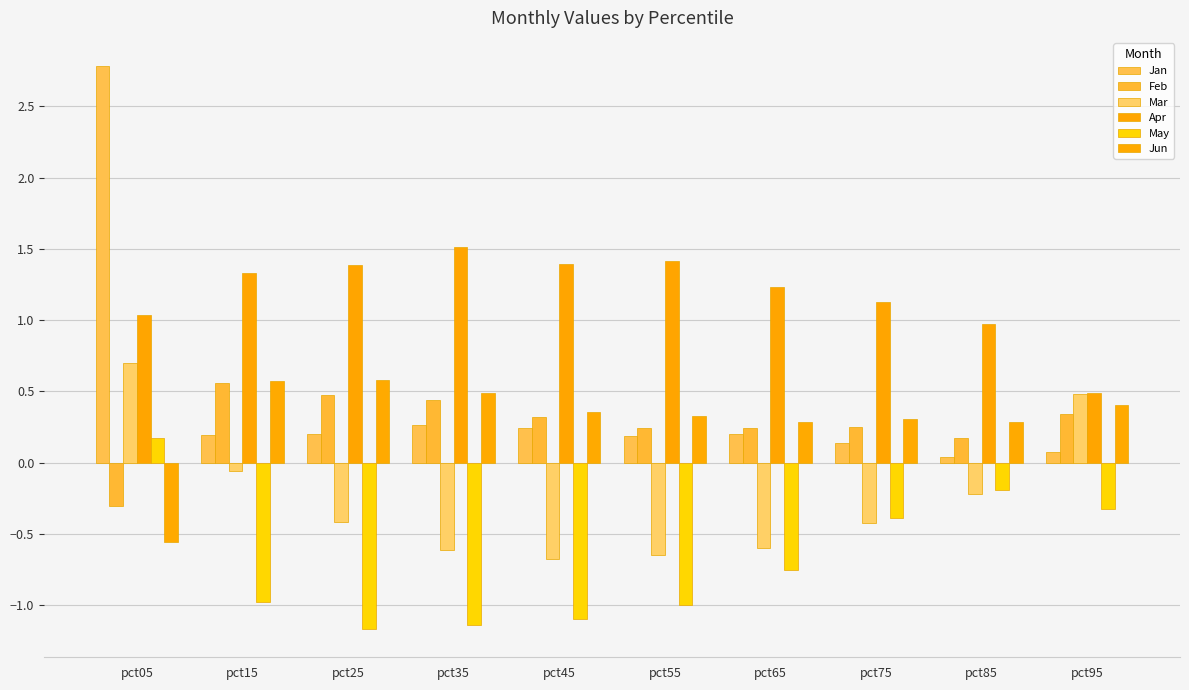

Reading left to right, extract all data points from this chart.

Jan: pct05=2.8	pct15=0.2	pct25=0.2	pct35=0.3	pct45=0.2	pct55=0.2	pct65=0.2	pct75=0.1	pct85=0.0	pct95=0.1
Feb: pct05=-0.3	pct15=0.6	pct25=0.5	pct35=0.4	pct45=0.3	pct55=0.2	pct65=0.2	pct75=0.3	pct85=0.2	pct95=0.3
Mar: pct05=0.7	pct15=-0.1	pct25=-0.4	pct35=-0.6	pct45=-0.7	pct55=-0.7	pct65=-0.6	pct75=-0.4	pct85=-0.2	pct95=0.5
Apr: pct05=1.0	pct15=1.3	pct25=1.4	pct35=1.5	pct45=1.4	pct55=1.4	pct65=1.2	pct75=1.1	pct85=1.0	pct95=0.5
May: pct05=0.2	pct15=-1.0	pct25=-1.2	pct35=-1.1	pct45=-1.1	pct55=-1.0	pct65=-0.8	pct75=-0.4	pct85=-0.2	pct95=-0.3
Jun: pct05=-0.6	pct15=0.6	pct25=0.6	pct35=0.5	pct45=0.4	pct55=0.3	pct65=0.3	pct75=0.3	pct85=0.3	pct95=0.4